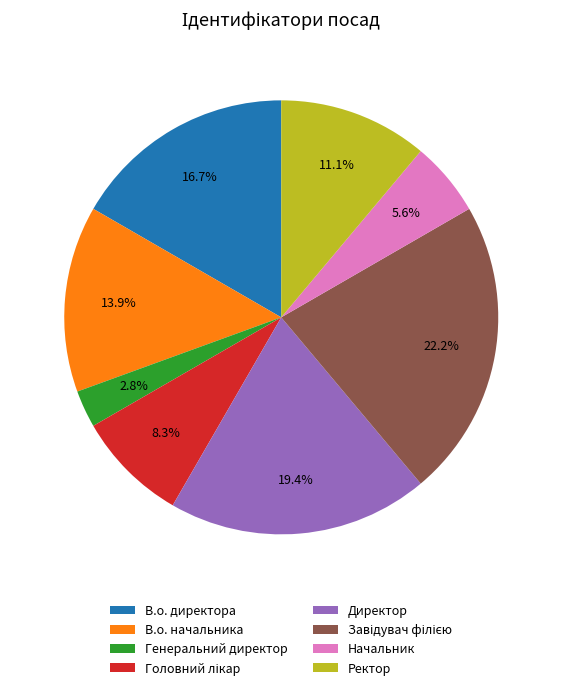

What percentage is the Генеральний директор slice, to the nearest percent?

3%